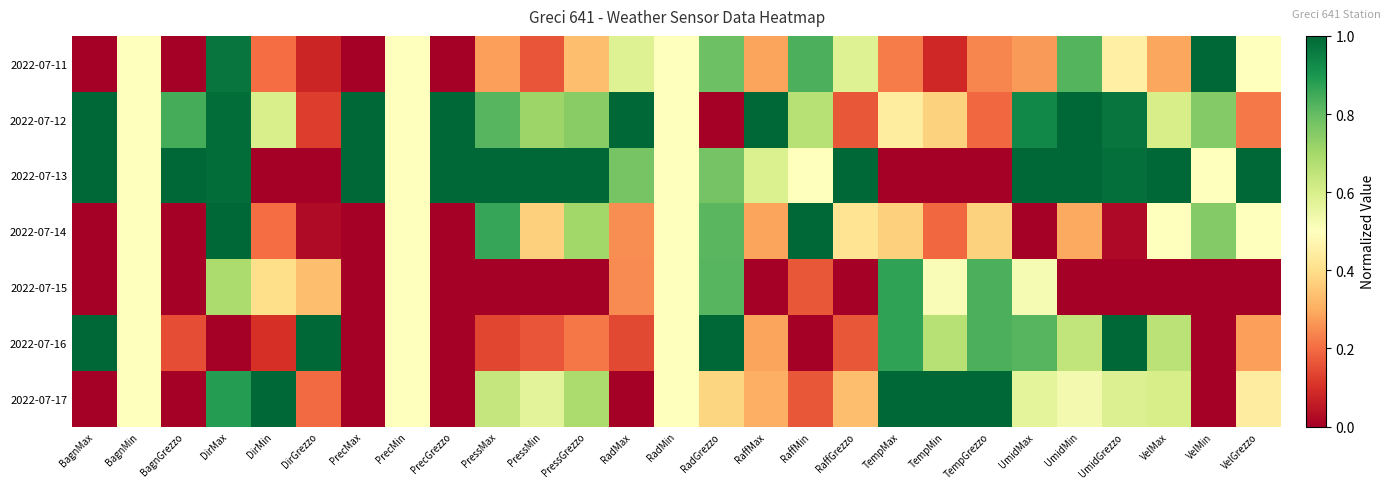

Rank the series at TempMin from lowest to highest value.

2022-07-13, 2022-07-11, 2022-07-14, 2022-07-12, 2022-07-15, 2022-07-16, 2022-07-17